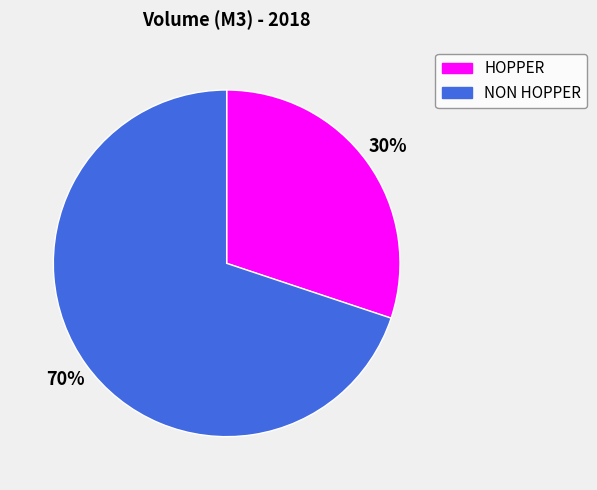

What is the largest slice in the pie chart?

NON HOPPER